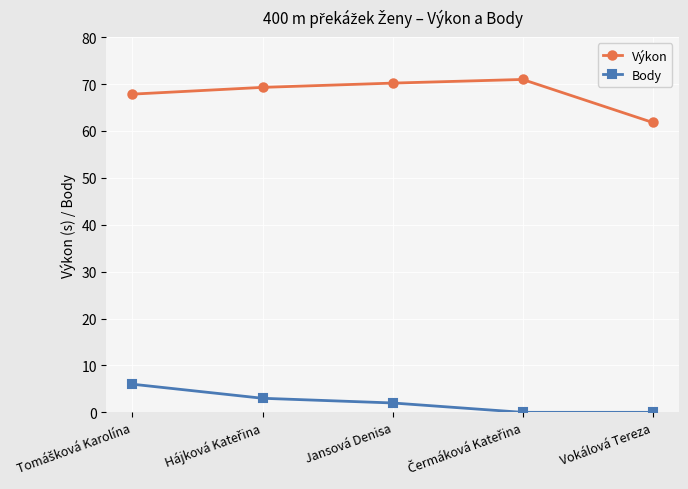

True or false: Body and Výkon intersect in this chart.

False